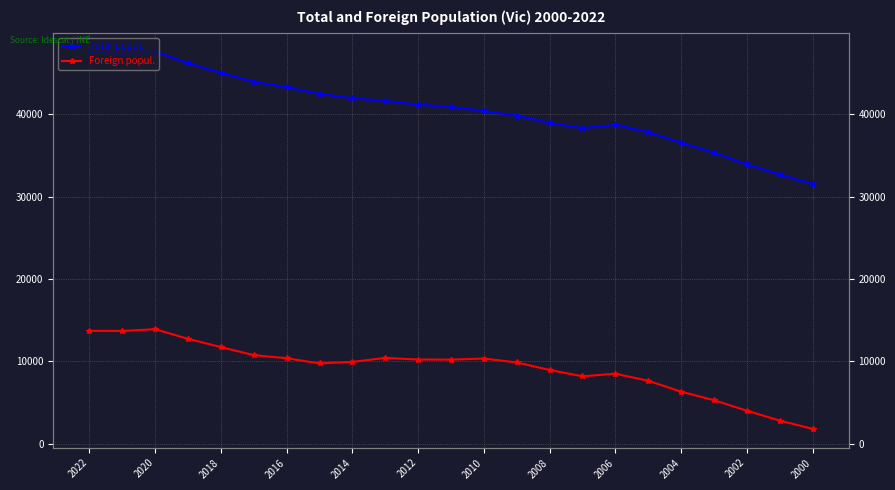

What is the value of the Foreign popul. point at the 23rd from the left?

1811